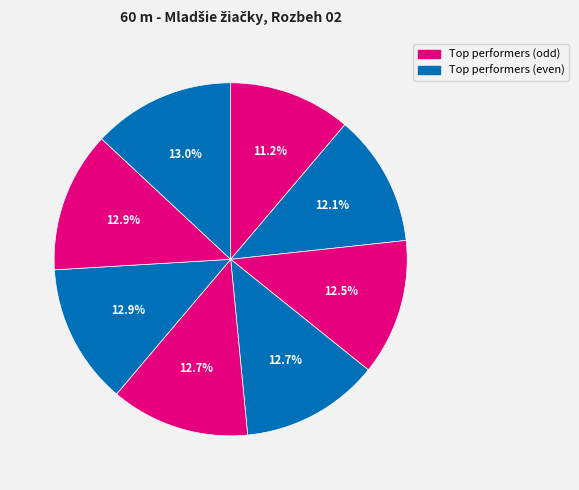

How many slices are in this pie chart?

8